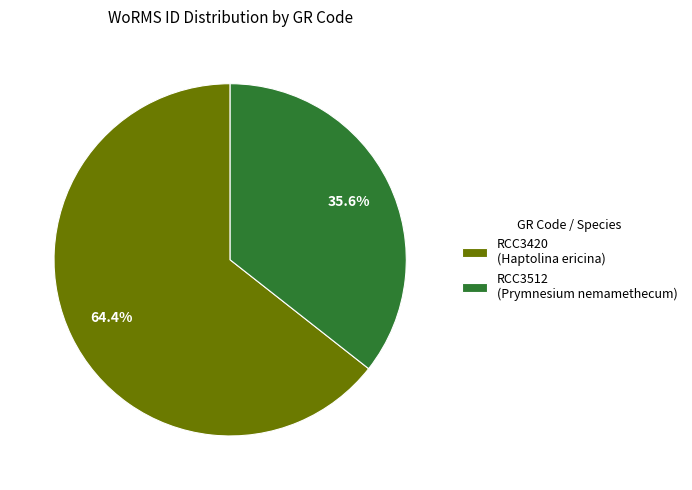

What portion of the pie excludes RCC3512 (Prymnesium nemamethecum)?

64.4%